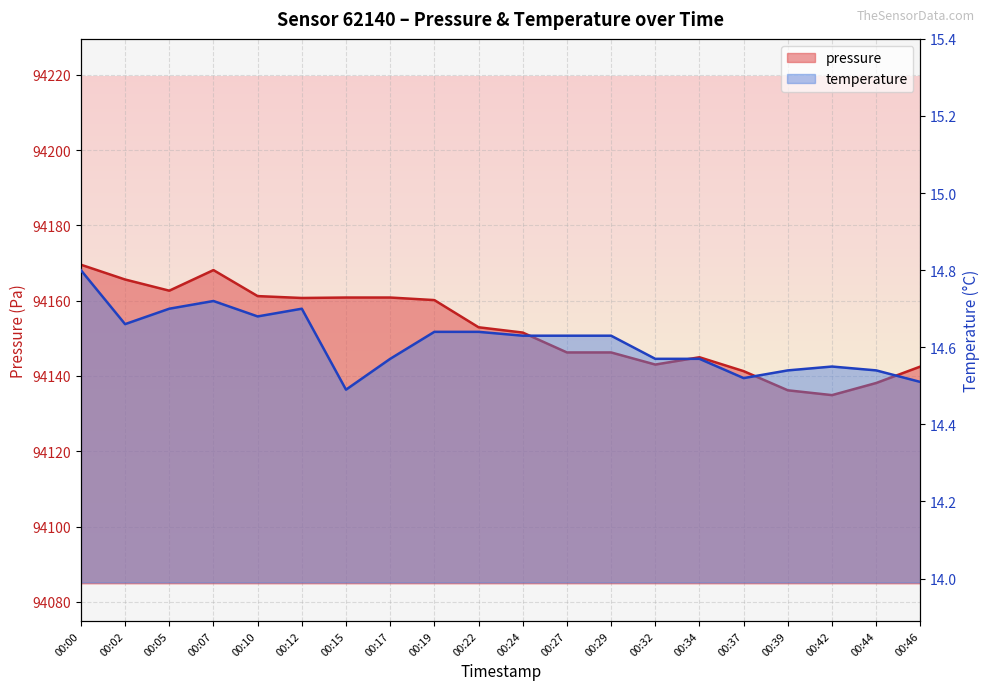

What is the average value of the pressure series?

94152.4